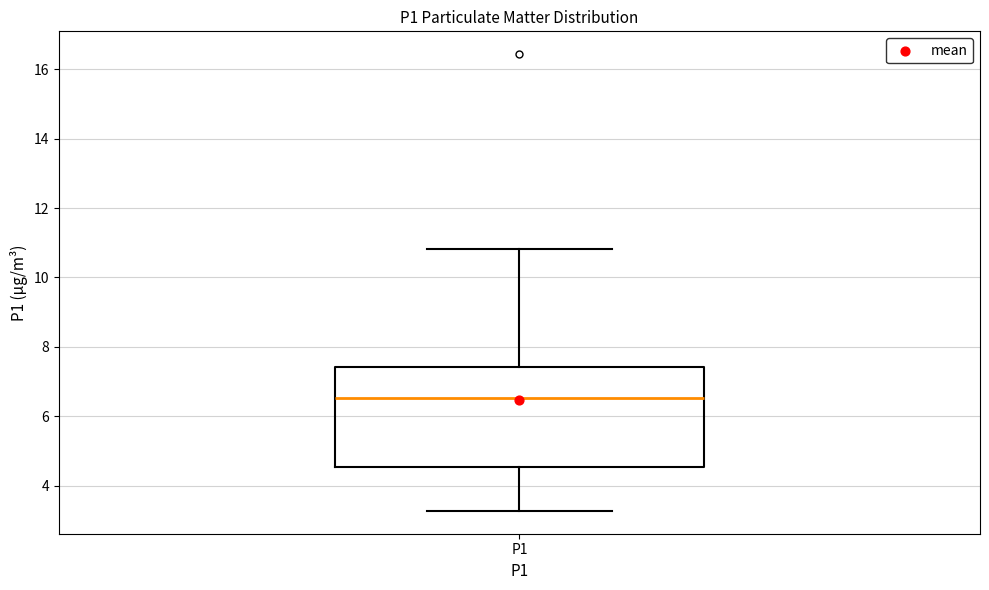

Transcribe this box plot: give where the median line is, the range the box spans, and where the two whiskers end, as read against the y-axis. The values are not printed on the chart, so give them approximately, as read against the axis.

median 6.6, box 4.6 to 7.4, whiskers 3.2 to 10.8